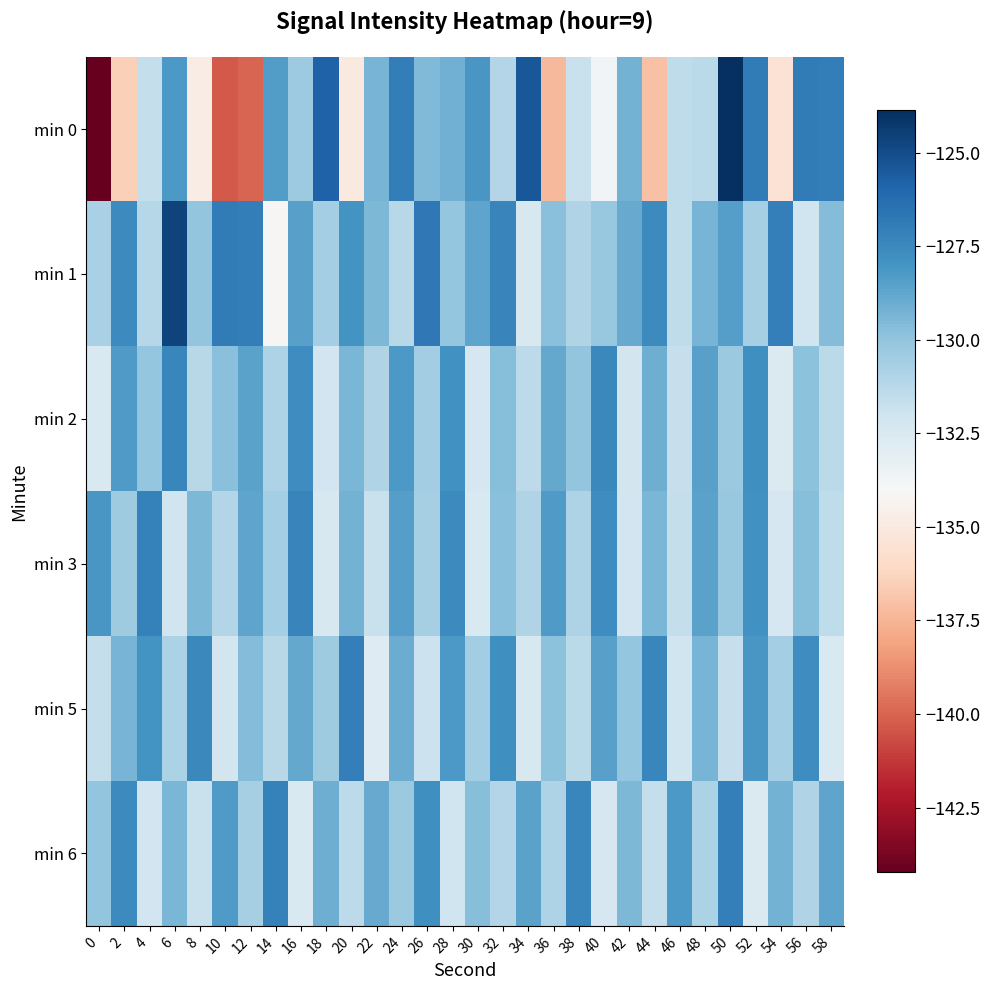

Reading left to right, extract all data points from this chart.

min 0: 0=-144.2	2=-136.4	4=-131.6	6=-128.2	8=-134.8	10=-140.3	12=-140.0	14=-128.3	16=-130.4	18=-125.8	20=-135.1	22=-129.3	24=-127.0	26=-129.6	28=-129.2	30=-128.1	32=-131.1	34=-125.4	36=-137.3	38=-131.8	40=-133.8	42=-129.3	44=-137.0	46=-131.5	48=-131.3	50=-123.9	52=-126.9	54=-135.5	56=-126.9	58=-127.0
min 1: 0=-130.8	2=-127.6	4=-131.2	6=-124.6	8=-130.1	10=-126.9	12=-127.0	14=-134.2	16=-128.5	18=-130.6	20=-128.0	22=-129.5	24=-131.2	26=-126.8	28=-130.1	30=-128.7	32=-127.3	34=-132.4	36=-129.8	38=-131.0	40=-130.2	42=-128.9	44=-127.6	46=-131.5	48=-129.3	50=-128.4	52=-130.7	54=-127.1	56=-132.0	58=-129.6
min 2: 0=-132.5	2=-128.3	4=-130.1	6=-127.4	8=-131.2	10=-129.8	12=-128.6	14=-130.9	16=-127.7	18=-132.1	20=-129.4	22=-131.0	24=-128.2	26=-130.5	28=-127.9	30=-132.3	32=-129.7	34=-131.4	36=-128.8	38=-130.0	40=-127.5	42=-132.2	44=-129.1	46=-131.7	48=-128.5	50=-130.3	52=-127.8	54=-132.6	56=-129.9	58=-131.3
min 3: 0=-128.1	2=-130.4	4=-127.2	6=-132.0	8=-129.5	10=-131.1	12=-128.7	14=-130.6	16=-127.3	18=-132.4	20=-129.2	22=-131.8	24=-128.4	26=-130.7	28=-127.6	30=-132.5	32=-129.8	34=-131.0	36=-128.3	38=-130.9	40=-127.7	42=-132.1	44=-129.4	46=-131.6	48=-128.6	50=-130.2	52=-127.9	54=-132.3	56=-129.7	58=-131.5
min 5: 0=-131.6	2=-129.3	4=-128.0	6=-130.8	8=-127.5	10=-132.2	12=-129.6	14=-131.2	16=-128.8	18=-130.4	20=-127.1	22=-132.7	24=-129.0	26=-131.9	28=-128.2	30=-130.5	32=-127.8	34=-132.4	36=-129.9	38=-131.3	40=-128.5	42=-130.1	44=-127.4	46=-132.0	48=-129.3	50=-131.7	52=-128.1	54=-130.6	56=-127.7	58=-132.5
min 6: 0=-130.0	2=-127.6	4=-132.1	6=-129.4	8=-131.8	10=-128.3	12=-130.7	14=-127.2	16=-132.5	18=-129.1	20=-131.4	22=-128.9	24=-130.3	26=-127.8	28=-132.0	30=-129.7	32=-131.1	34=-128.6	36=-130.9	38=-127.4	40=-132.3	42=-129.5	44=-131.6	46=-128.2	48=-130.8	50=-127.1	52=-132.6	54=-129.2	56=-131.0	58=-128.7